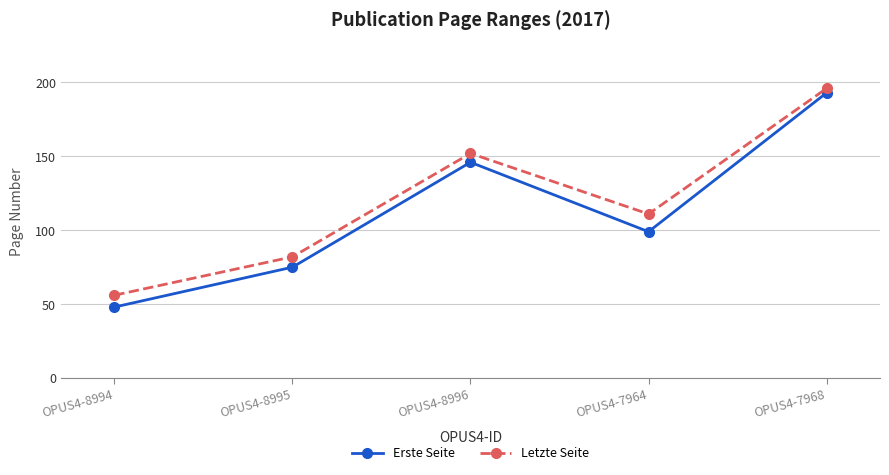

At OPUS4-8996, list the series in order from smallest to largest.

Erste Seite, Letzte Seite